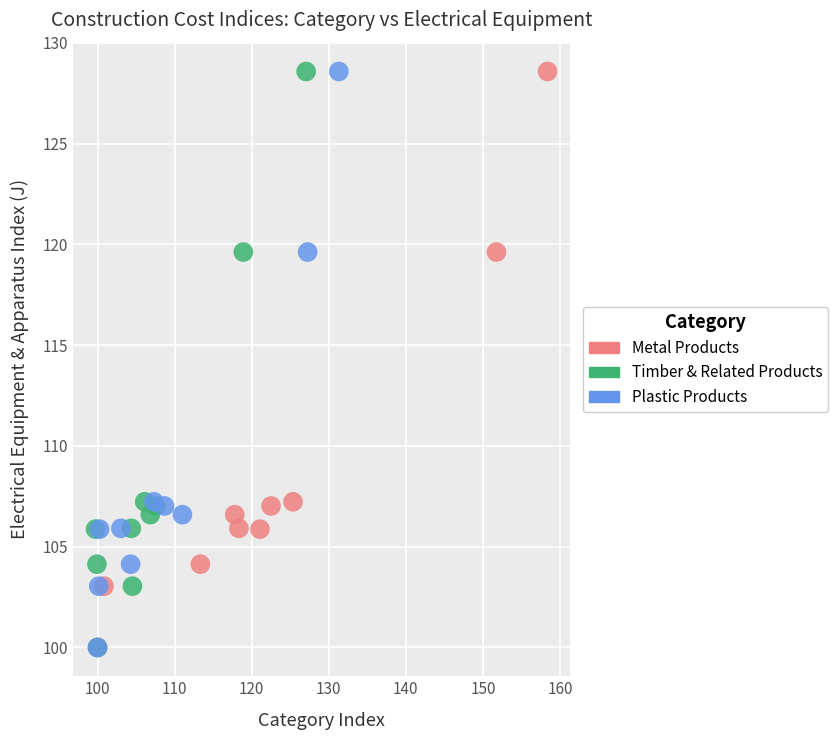

What are all the series names shown in the legend?

Metal Products, Timber & Related Products, Plastic Products